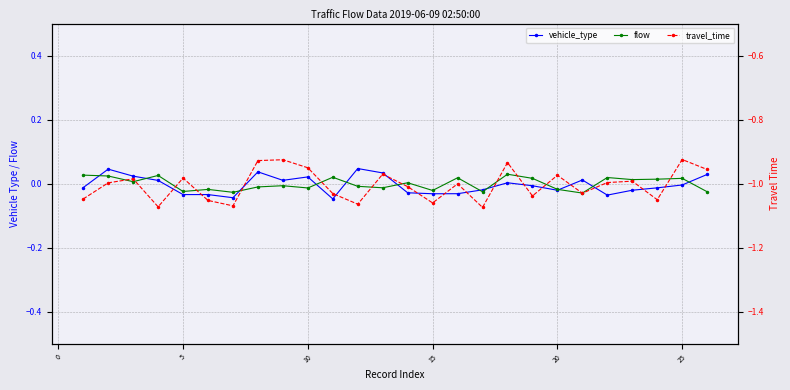

Rank the series by their maximum value, from highest to lowest.

vehicle_type, flow, travel_time